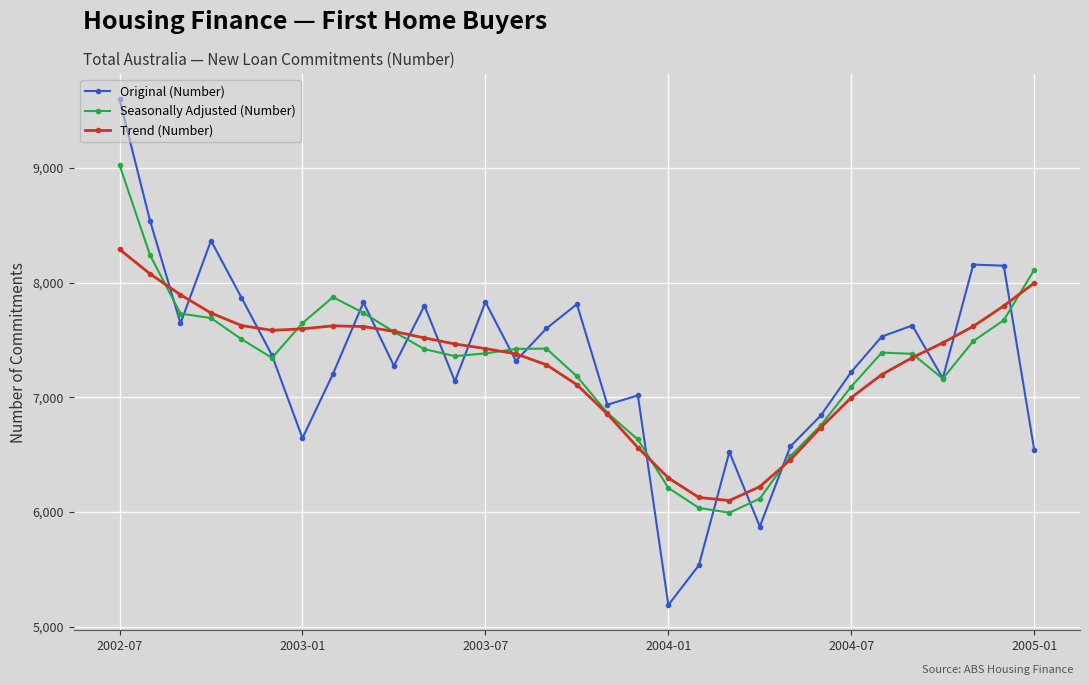

List the series in order of their peak value, highest first.

Original (Number), Seasonally Adjusted (Number), Trend (Number)